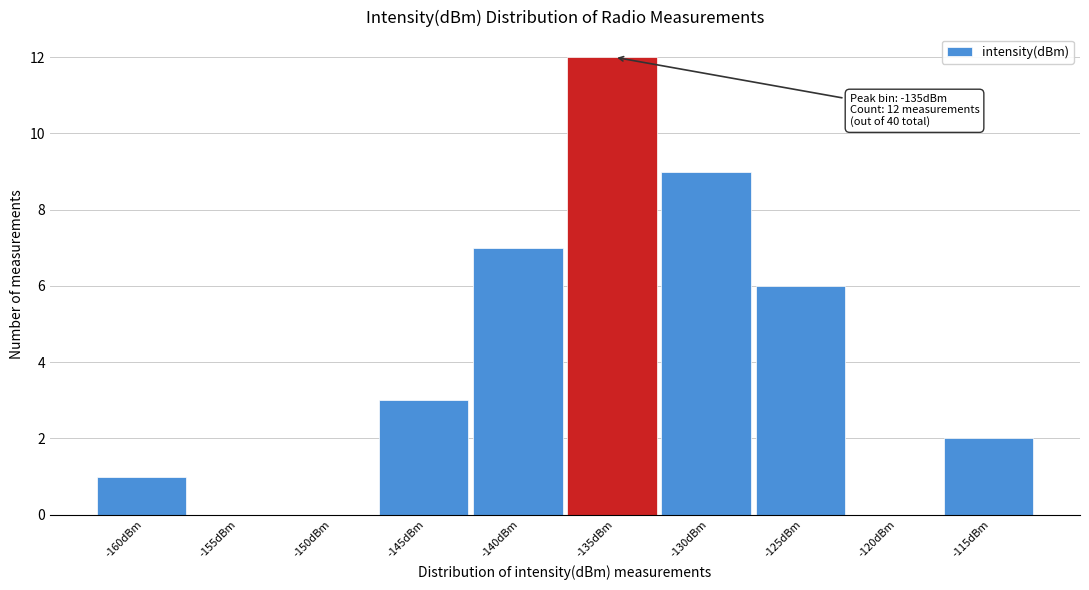

Reading left to right, list all the values displayed in this chart.

-160dBm=1	-155dBm=0	-150dBm=0	-145dBm=3	-140dBm=7	-135dBm=12	-130dBm=9	-125dBm=6	-120dBm=0	-115dBm=2